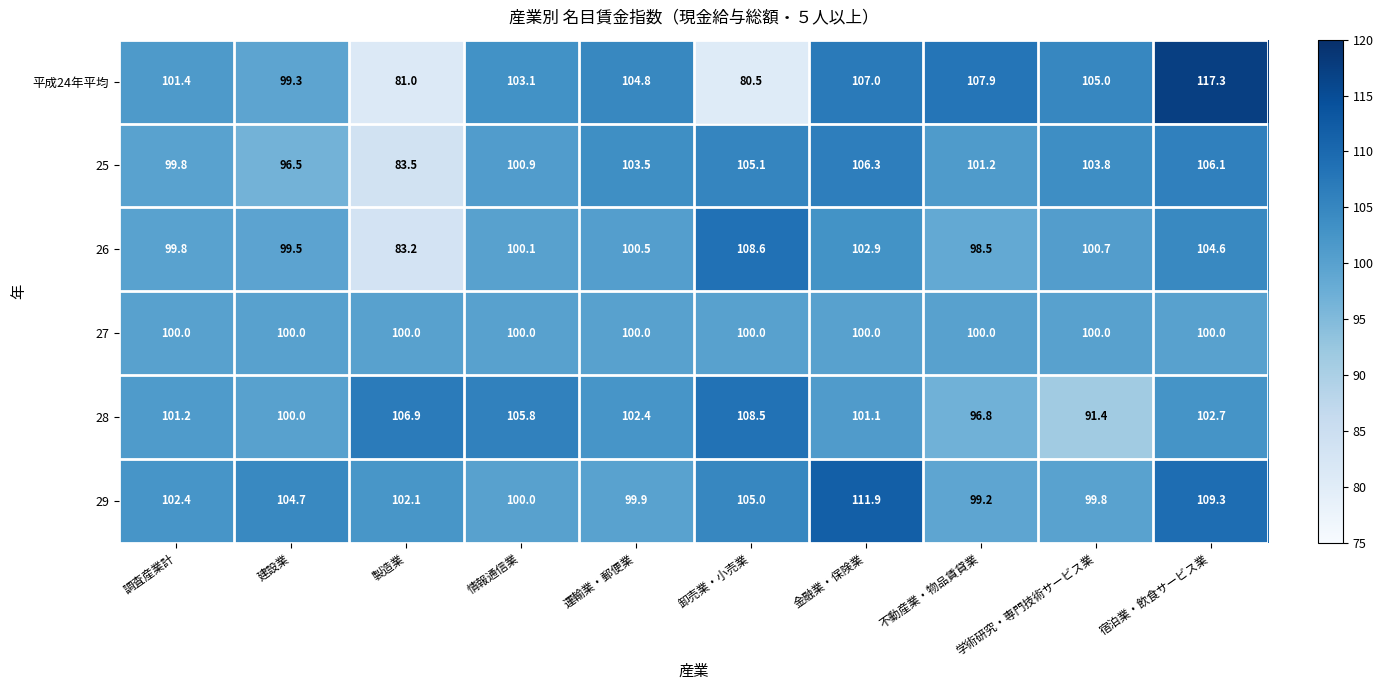

Rank the series by their maximum value, from highest to lowest.

平成24年平均, 29, 26, 28, 25, 27